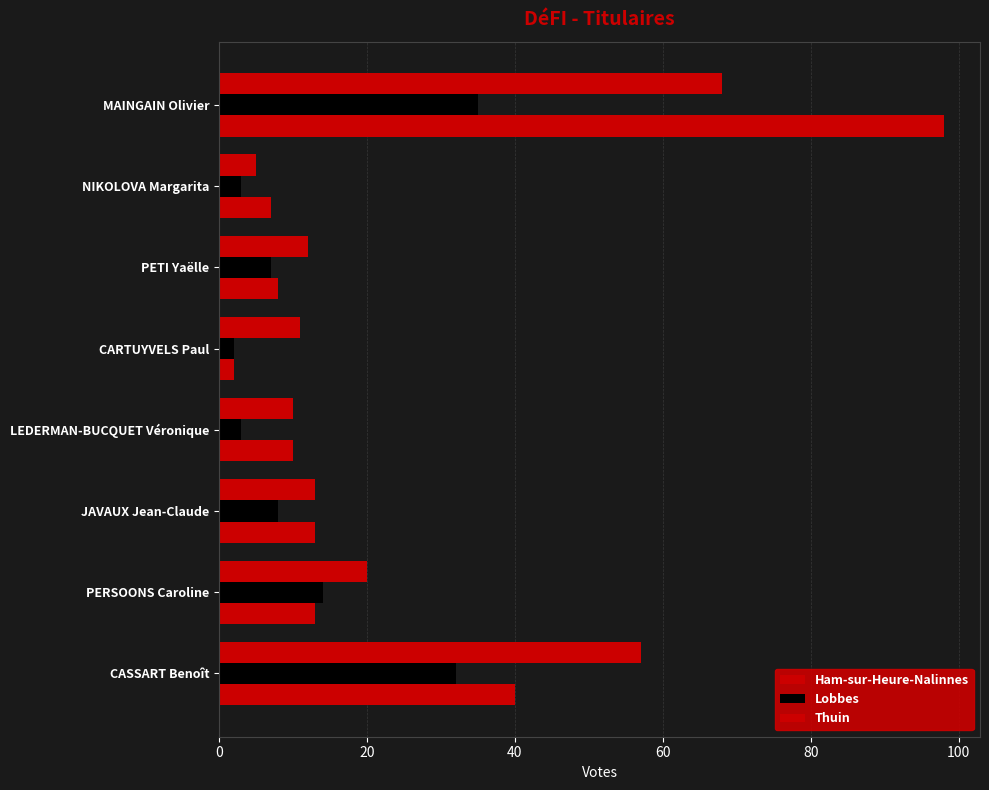

What is the sum of all Ham-sur-Heure-Nalinnes values?

191